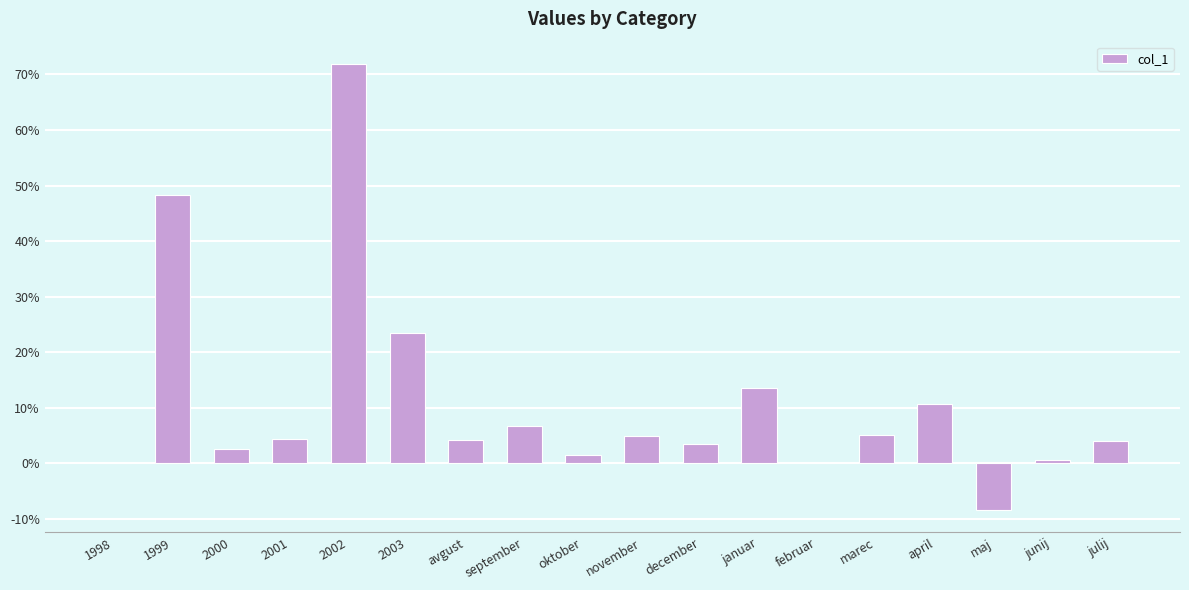

Are the bars horizontal?

No